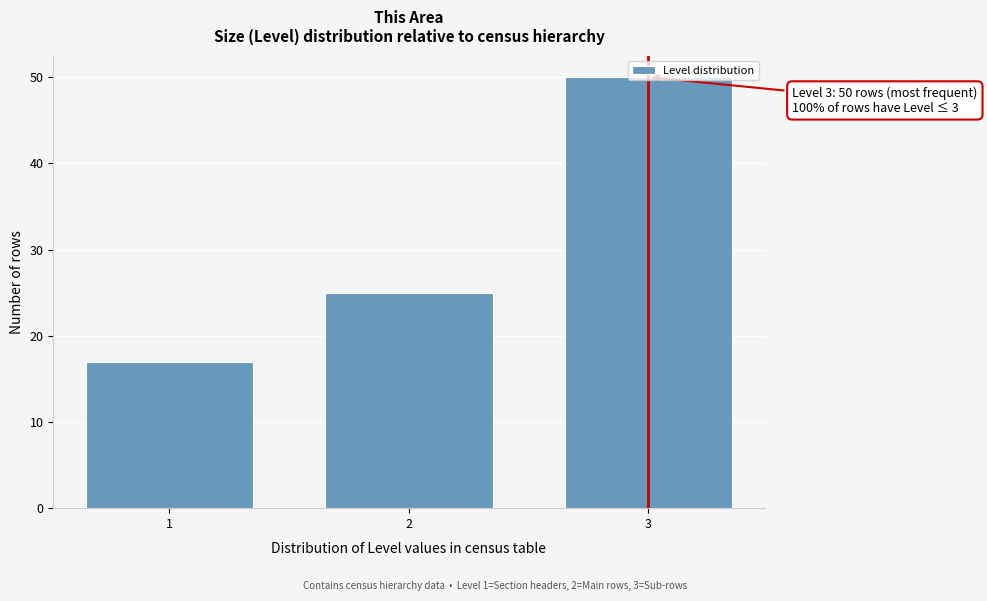

Rank the categories by value from lowest to highest.

1, 2, 3